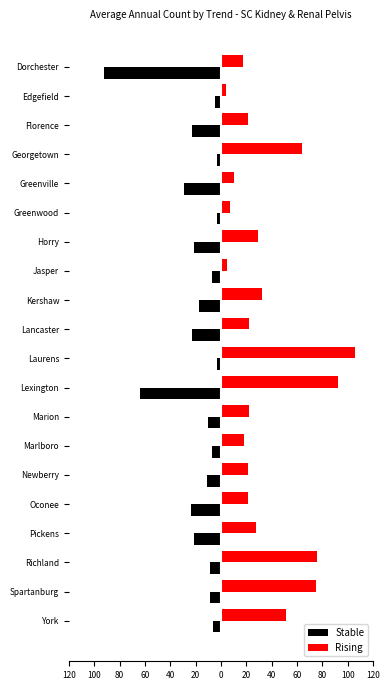

Reading right to left, what are all the values shown in this chart?

Stable: -92	-5	-23	-3	-29	-3	-21	-7	-17	-23	-3	-64	-10	-7	-11	-24	-21	-9	-9	-6
Rising: 17	4	21	64	10	7	29	5	32	22	106	92	22	18	21	21	28	76	75	51